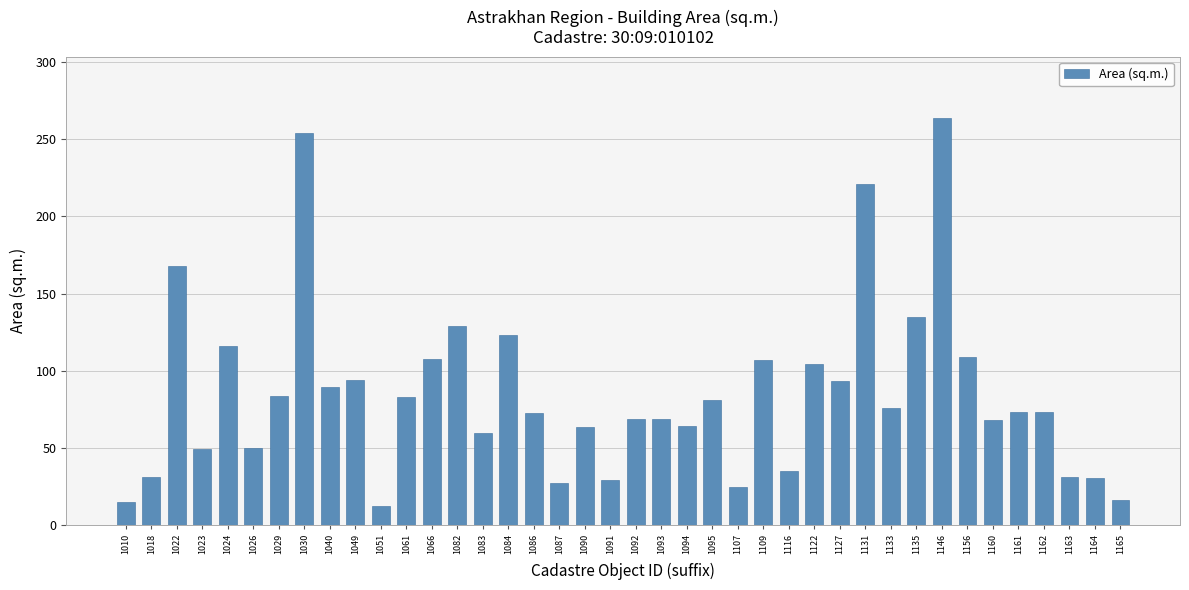

What is the value of the 14th bar from the left?

128.9